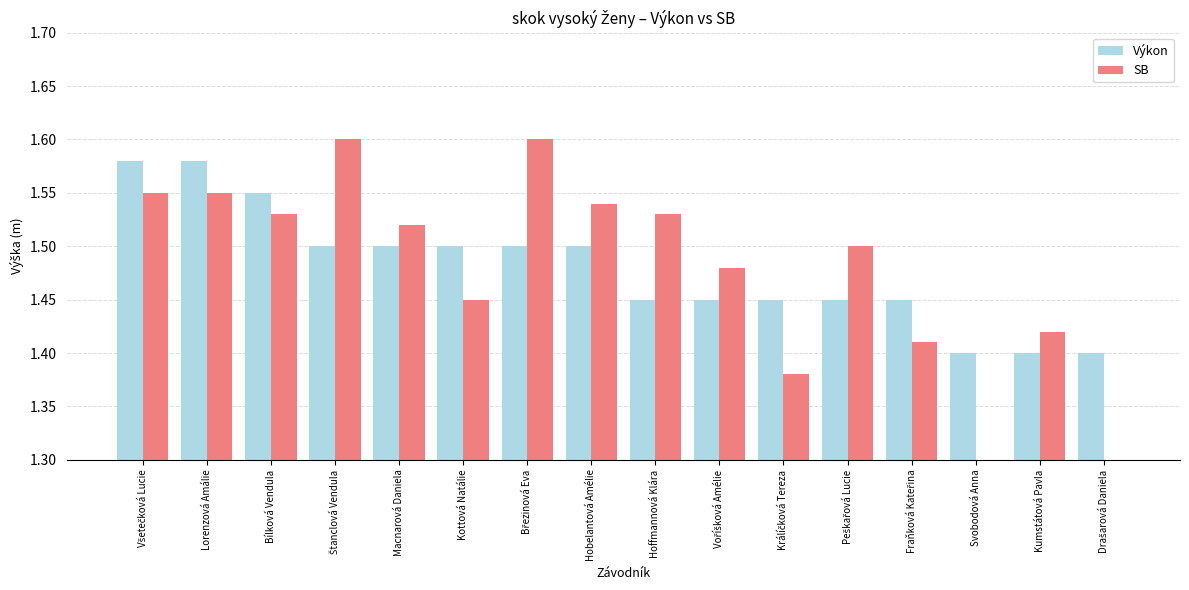

The SB series shows 2.0 at Lorenzová Amálie. True or false?

False